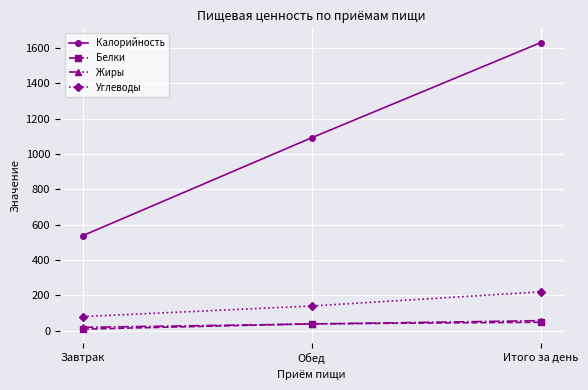

At which label does Жиры reach its minimum?

Завтрак